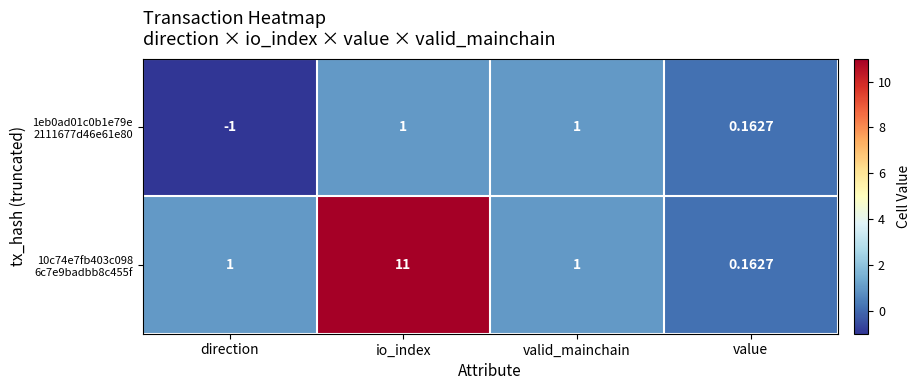

At which category is the sum across all series the highest?

io_index